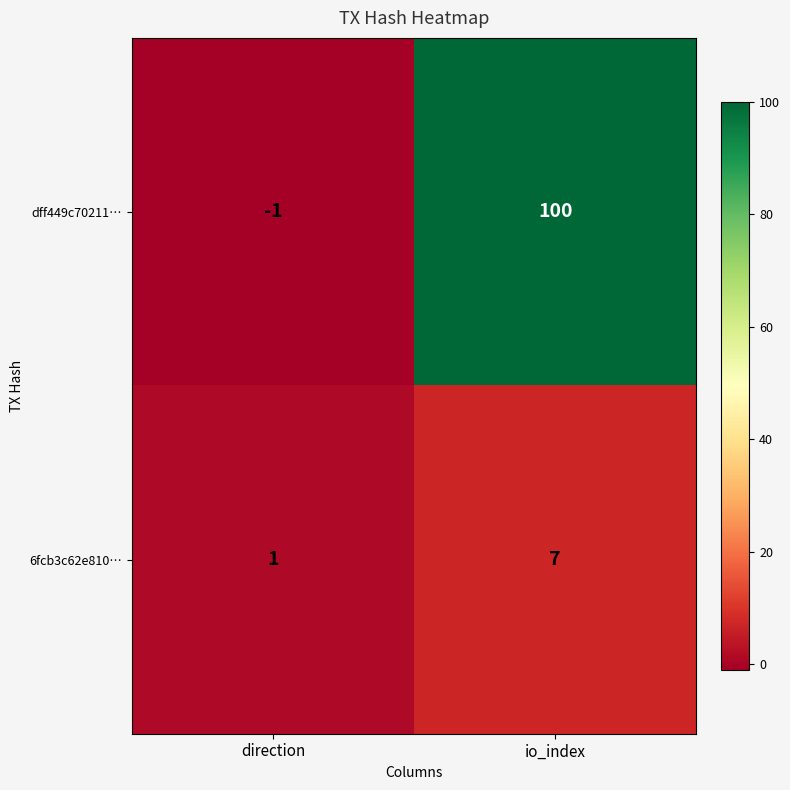

What is the spread (max minus min) of values at io_index?

93